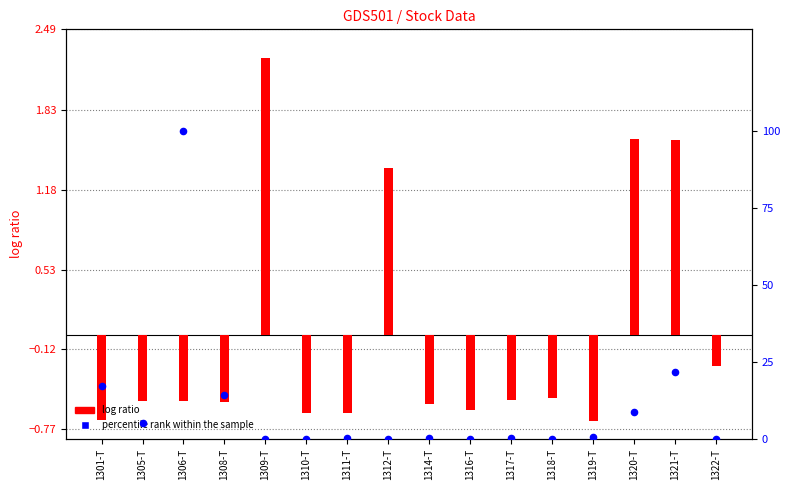

At which category is the sum across all series the highest?

1306-T